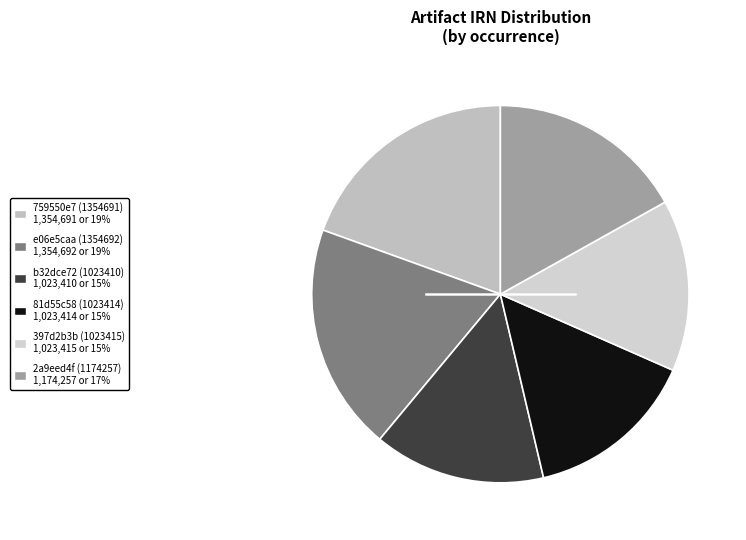

To the nearest percent, what portion does 81d55c58 (1023414) represent?

15%